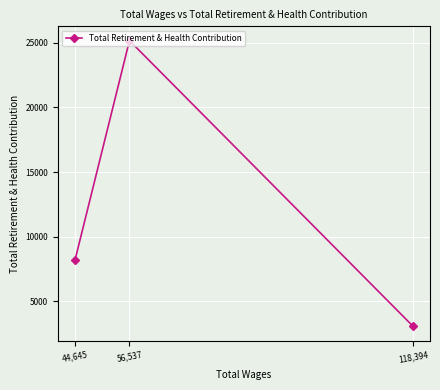

True or false: the data shows 10981 at 56,537.

False